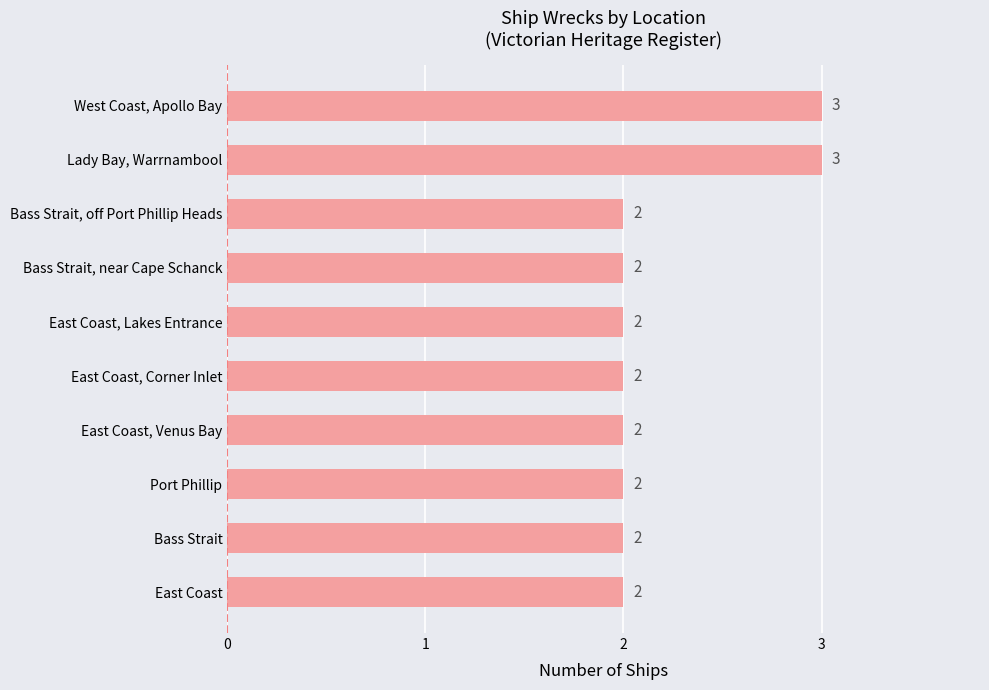

The chart shows a value of 5 at Lady Bay, Warrnambool. True or false?

False